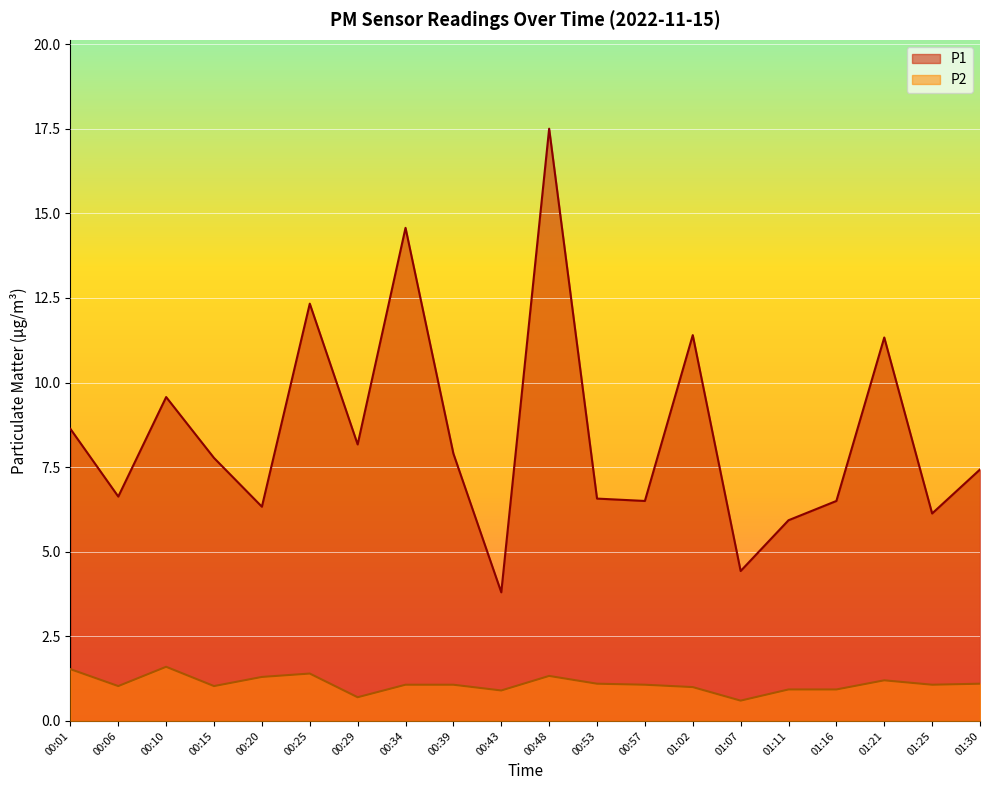

Which has a higher value, 00:10 or 01:02?

01:02